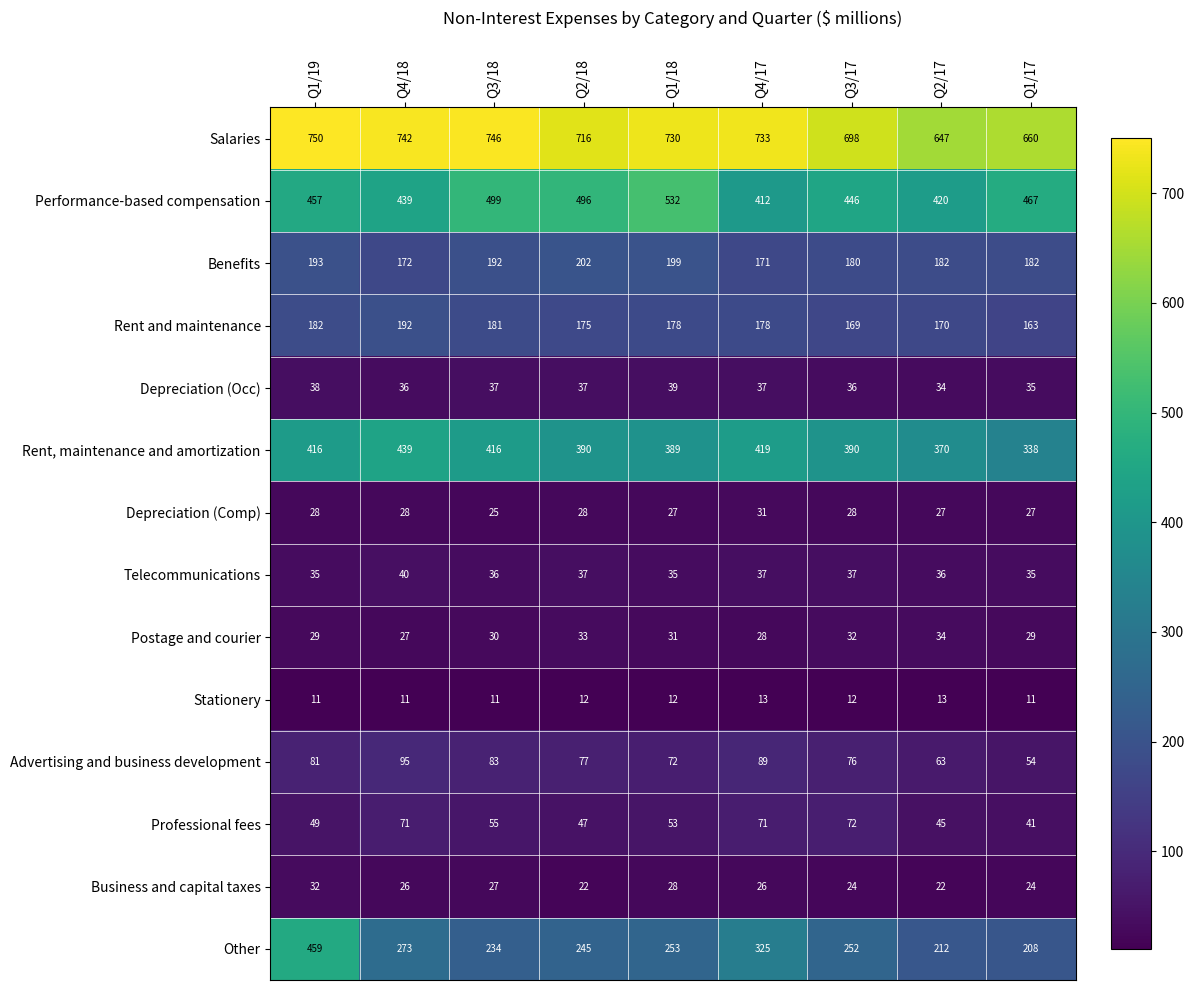

What is the difference between the second highest and second lowest values in the Professional fees series?

26